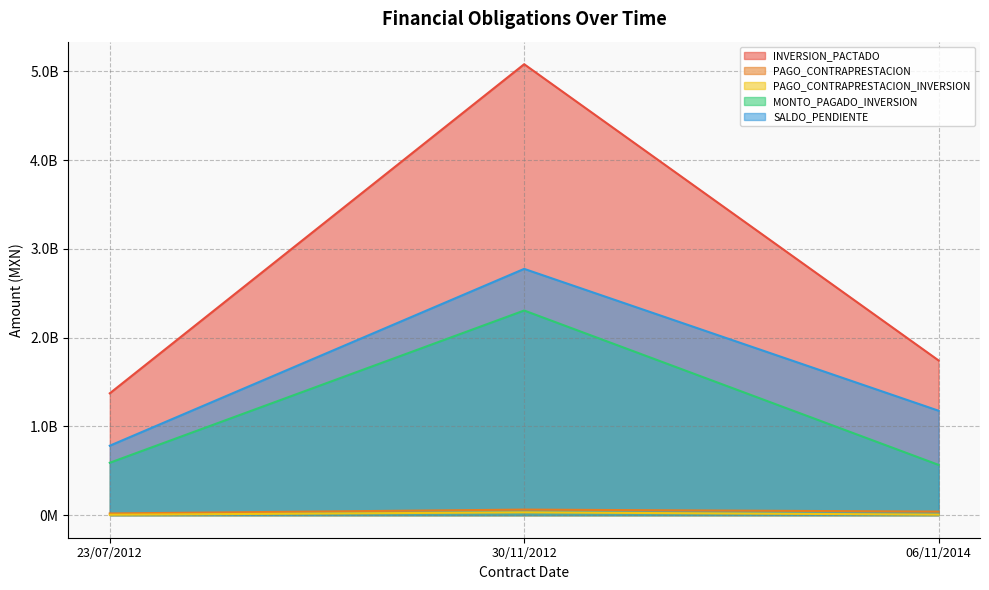

What is the minimum value for SALDO_PENDIENTE?

782427064.2